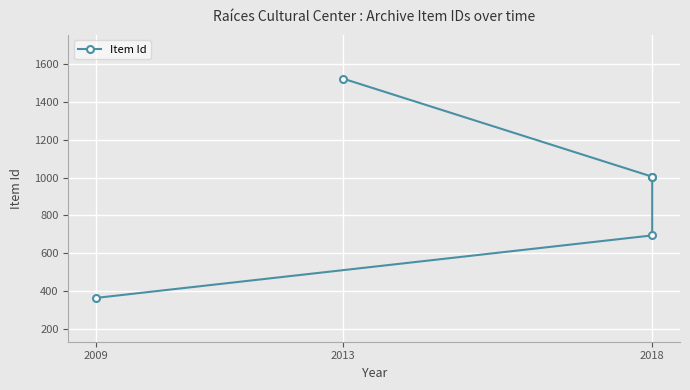

At which label is the value closest to 943?

2018